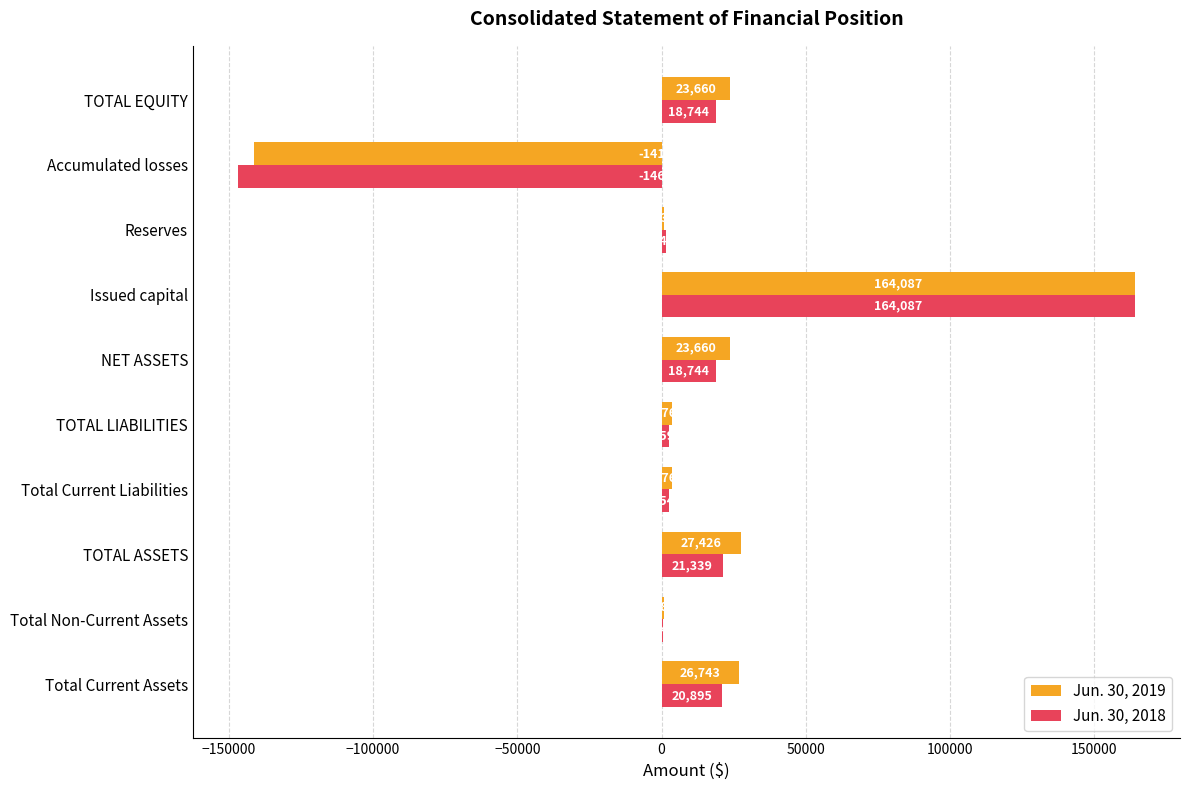

Between Total Current Assets and TOTAL ASSETS, which series saw the biggest shift?

Jun. 30, 2019